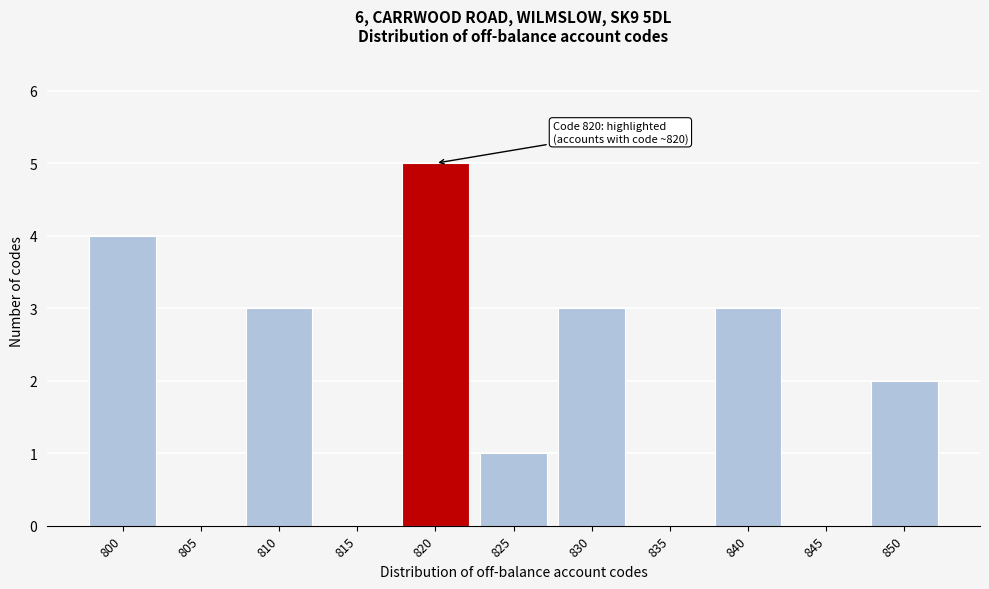

Reading left to right, list all the values displayed in this chart.

800=4	805=0	810=3	815=0	820=5	825=1	830=3	835=0	840=3	845=0	850=2